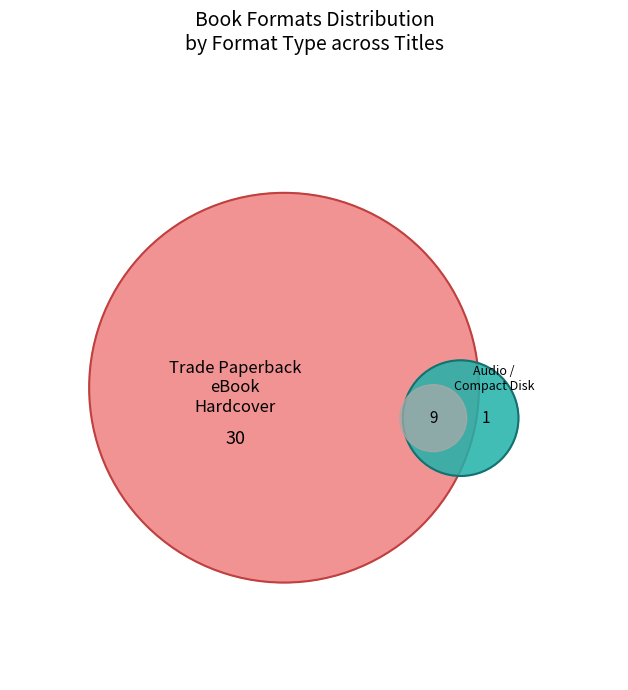

What percentage do Trade Paperback and Compact Disk together represent?

27.5%